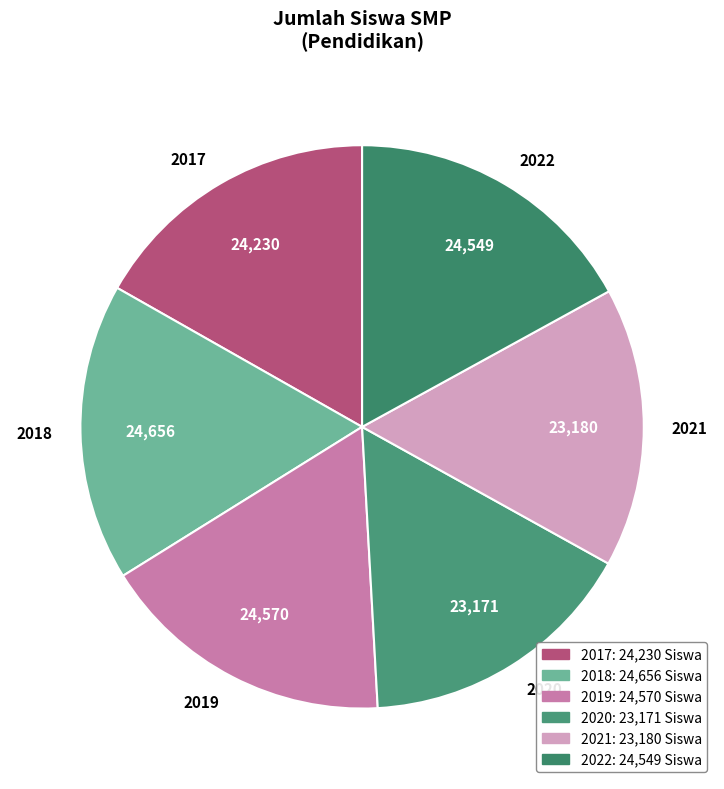

Approximately how many times larger is the value at 2019 compared to 2017?

1.0